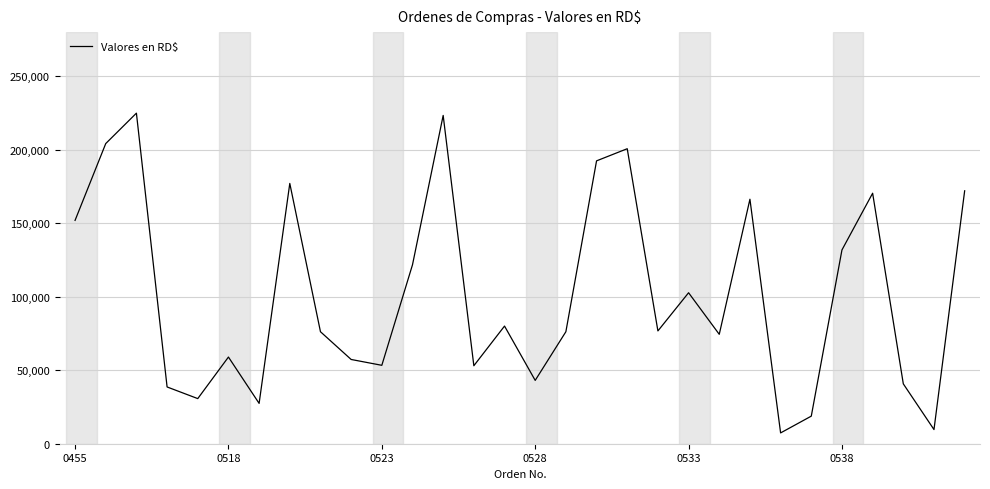

Count the number of categories in the chart.

30